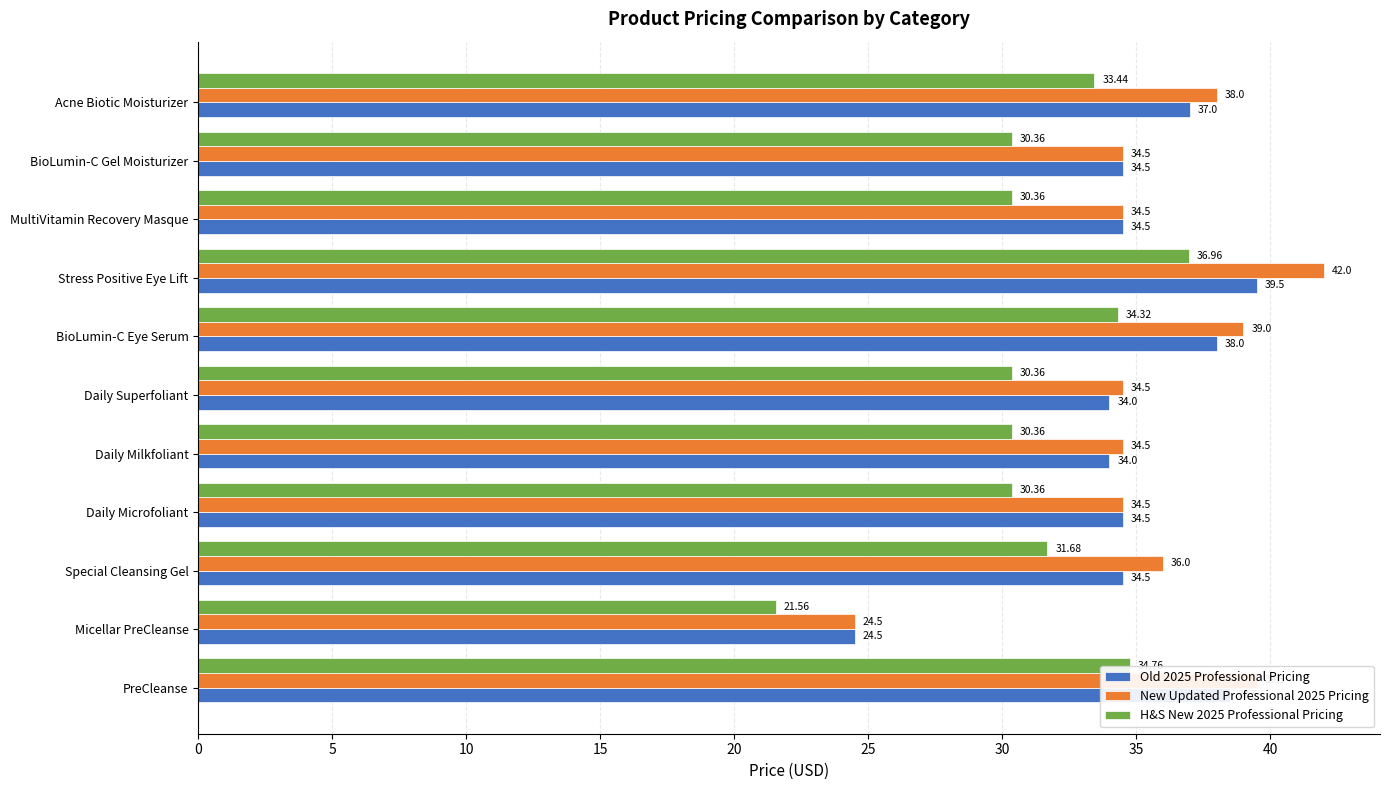

Which category has the highest value across all series?

Stress Positive Eye Lift